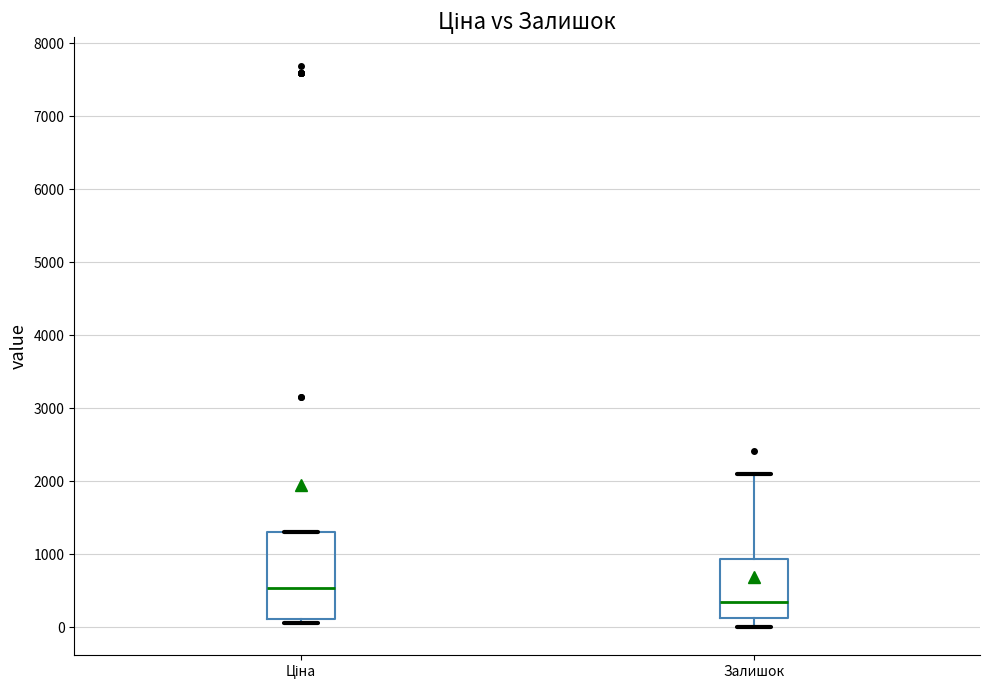

Reading left to right, transcribe this box plot: for each box, give where its median line is, the range the box spans, and where its two whiskers end, as read against the y-axis. The values are not printed on the chart, so give them approximately, as read against the axis.

Ціна: median 500, box 100 to 1300, whiskers 100 (just below the box's lower edge) to 1300
Залишок: median 300, box 100 to 900, whiskers 0 to 2100